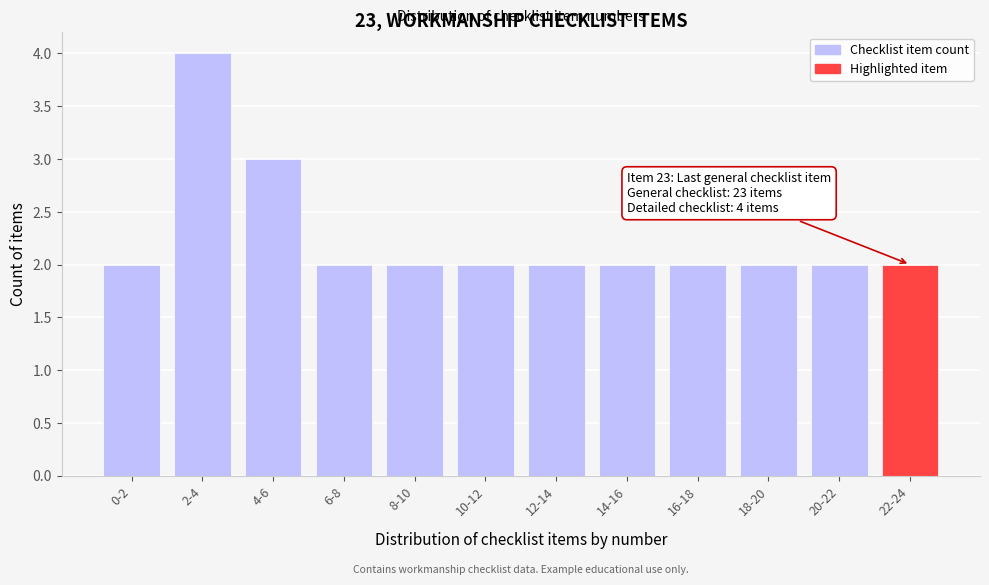

Reading left to right, extract all data points from this chart.

0-2=2	2-4=4	4-6=3	6-8=2	8-10=2	10-12=2	12-14=2	14-16=2	16-18=2	18-20=2	20-22=2	22-24=2